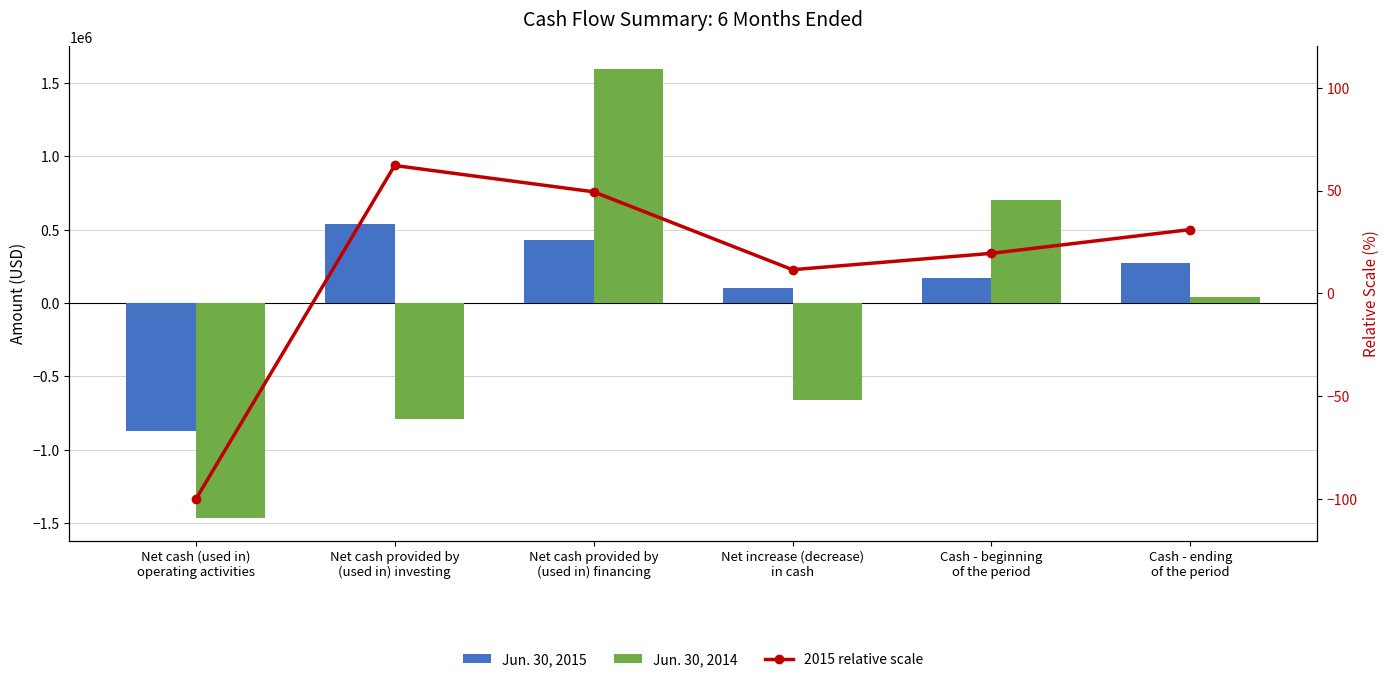

Reading left to right, what are all the values shown in this chart?

Jun. 30, 2015: -870695.0	541259.0	430000.0	100564.0	169807.0	270371.0
Jun. 30, 2014: -1466456.0	-789866.0	1597500.0	-658822.0	700323.0	41501.0
2015 relative scale: -100.0	62.2	49.4	11.5	19.5	31.1